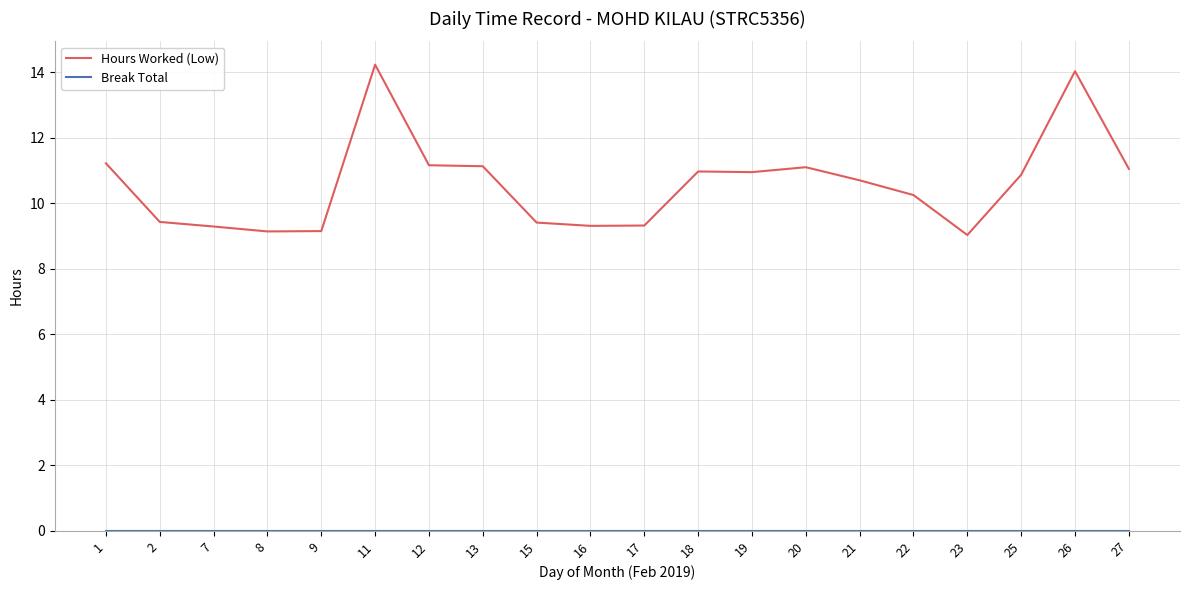

Read the Hours Worked (Low) value at 15.

9.4